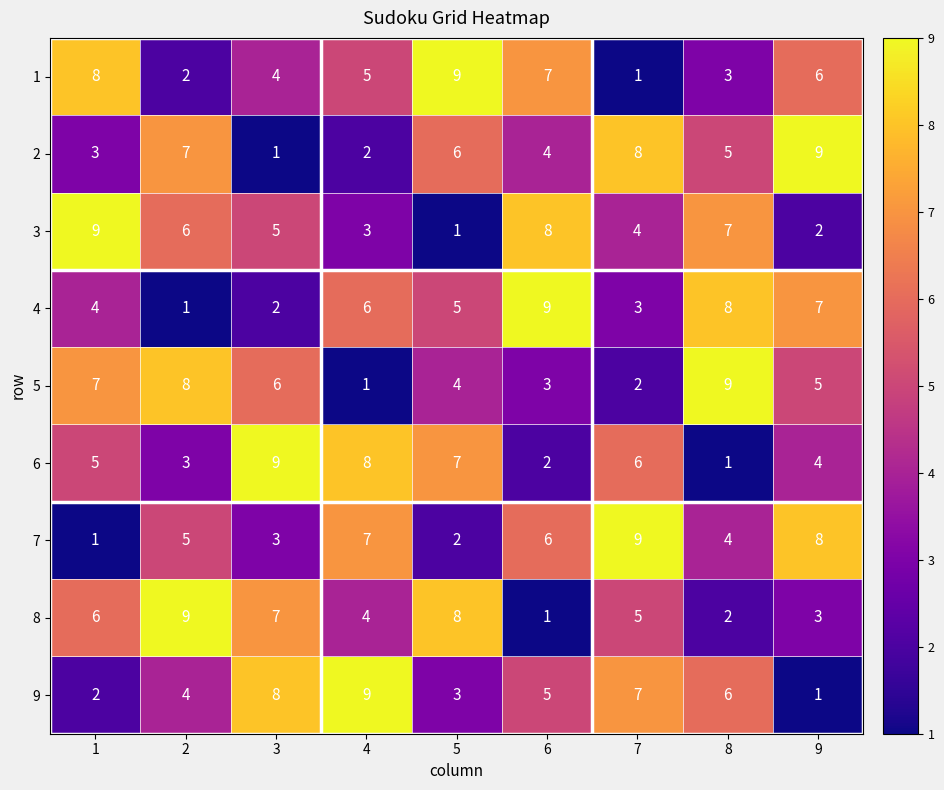

At 4, list the series in order from largest to smallest.

9, 6, 7, 4, 1, 8, 3, 2, 5